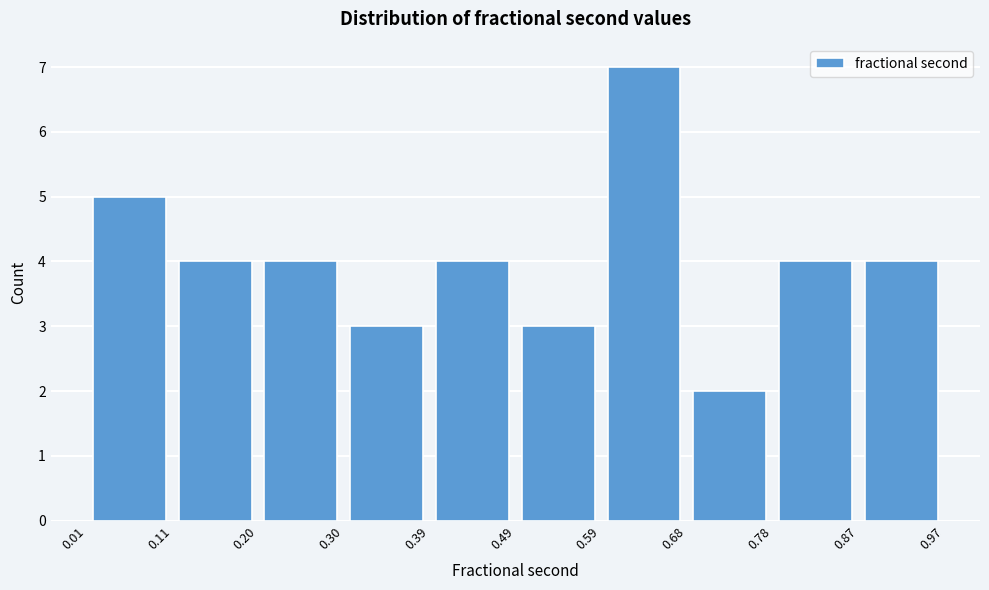

Over which range of the x-axis is the bar tallest?

0.59 to 0.68